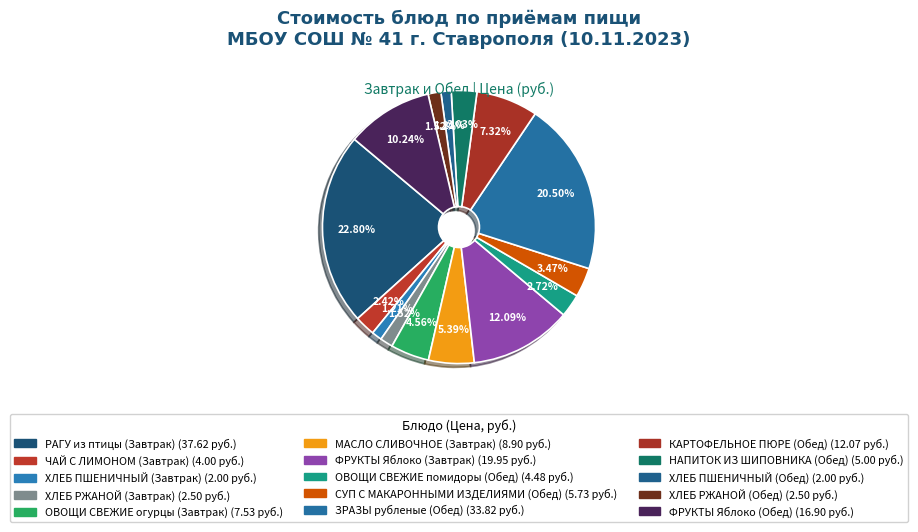

Which slice is the smallest?

ХЛЕБ ПШЕНИЧНЫЙ (Завтрак)